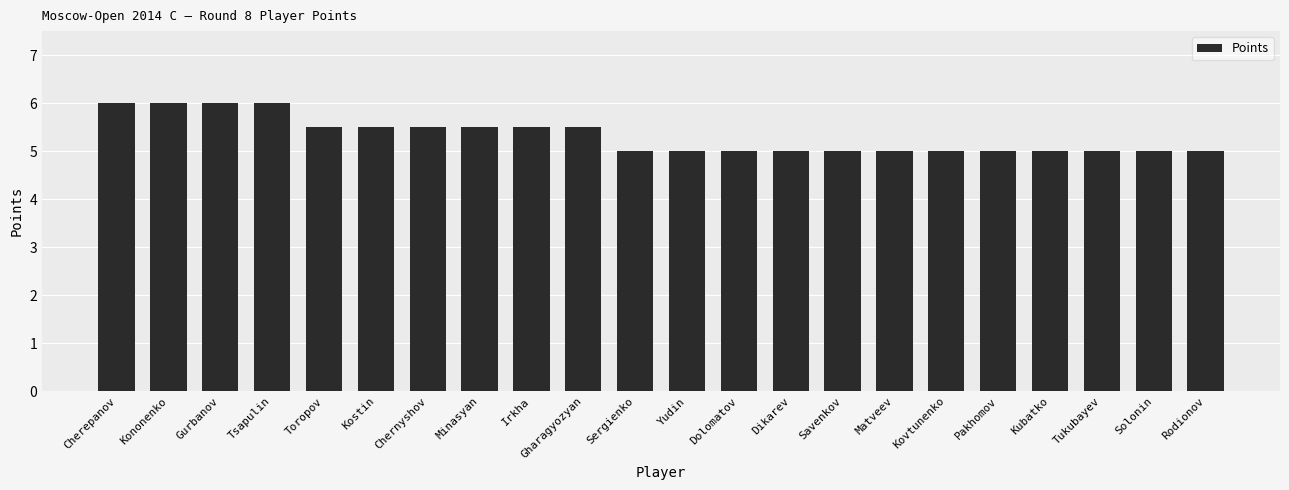

Read the value at Kononenko.

6.0